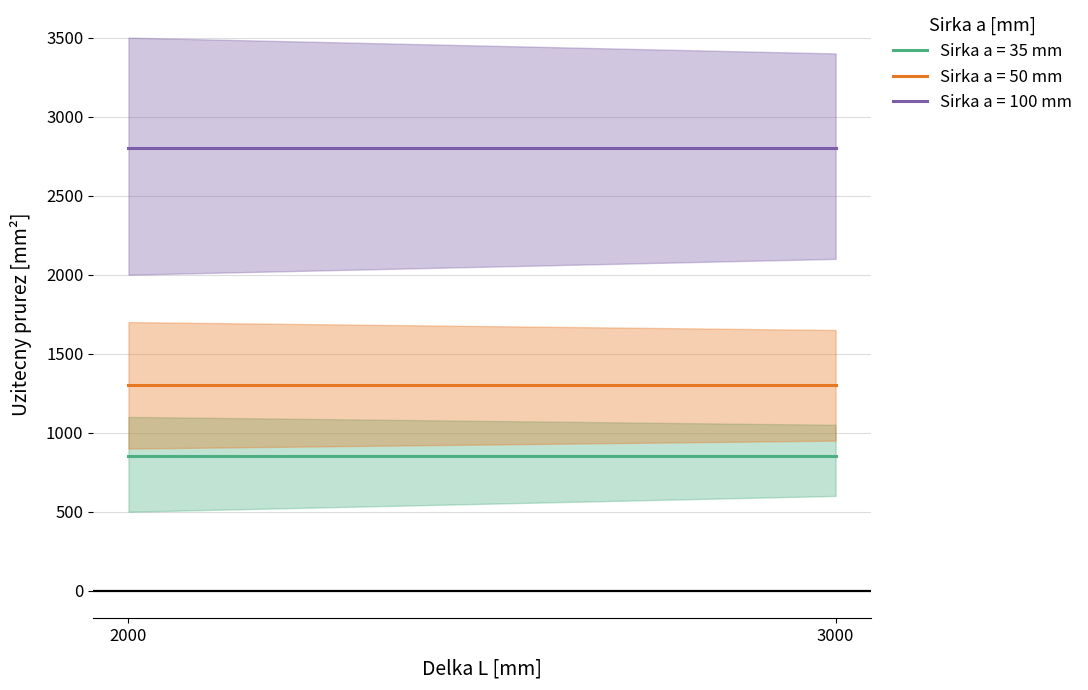

At which label does Sirka a [mm] first exceed 50?

2000